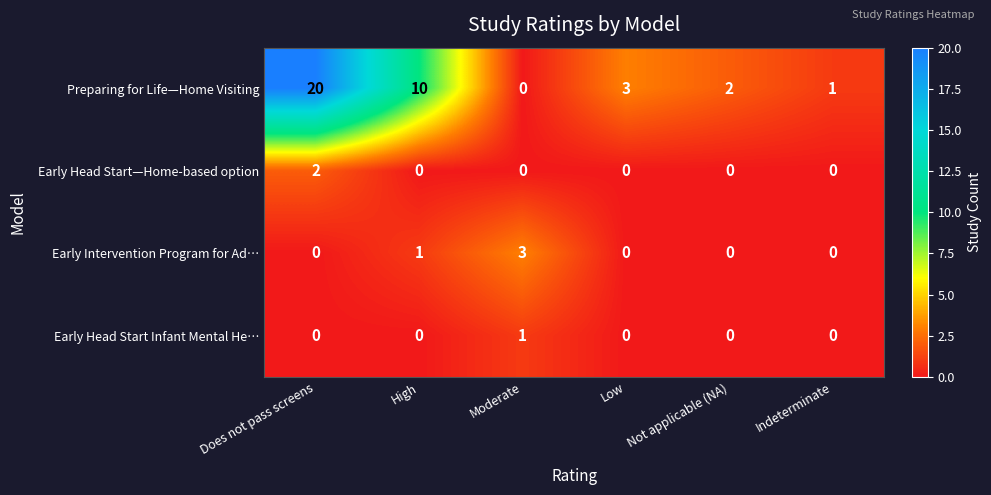

How many categories are shown in the chart?

6